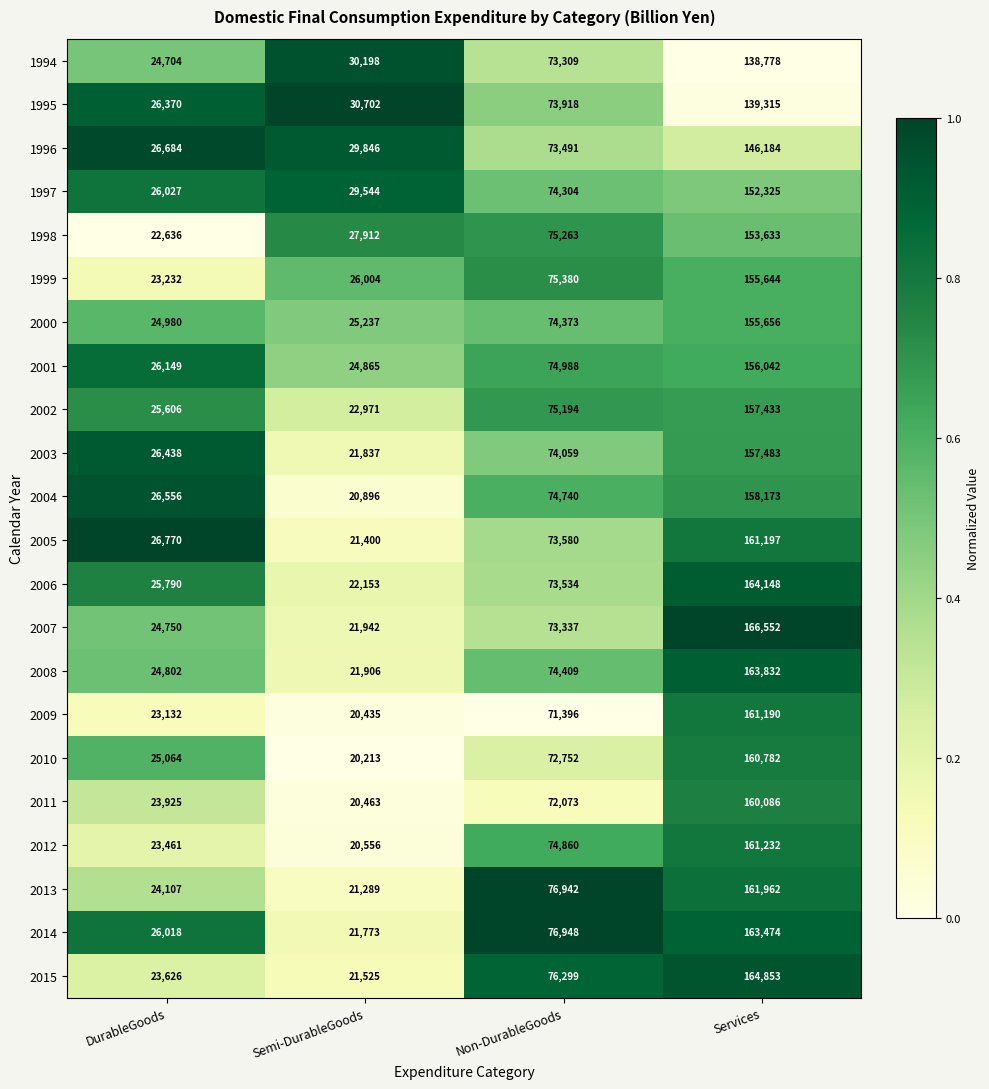

At which category is the sum across all series the highest?

Services